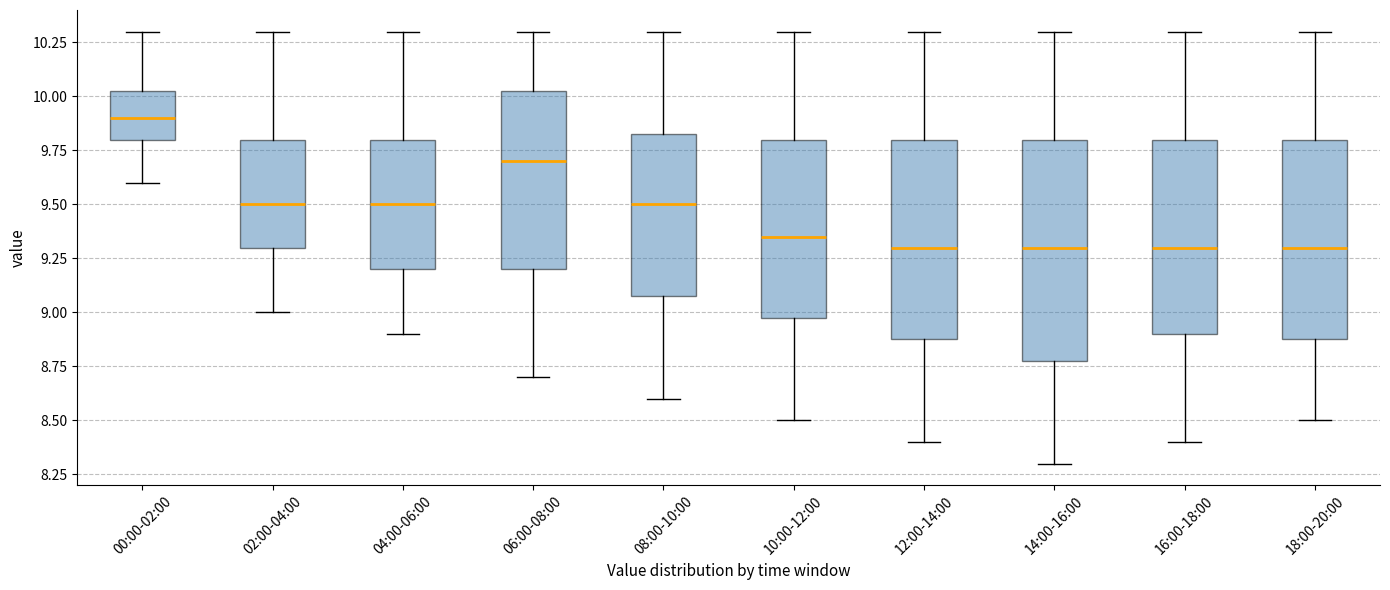

Where does the upper whisker of the box for 12:00-14:00 end on the y-axis? The values are not printed on the chart, so give them approximately, as read against the axis.

10.30